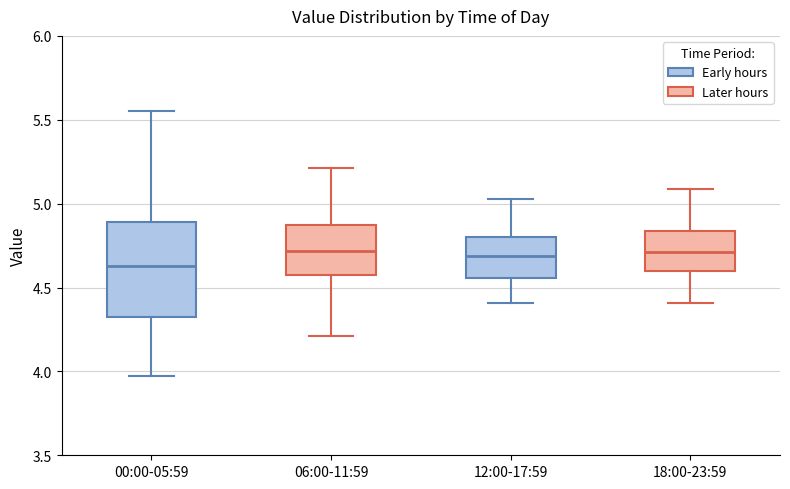

Where is the lower edge of the box for 00:00-05:59 on the y-axis? The values are not printed on the chart, so give them approximately, as read against the axis.

4.35